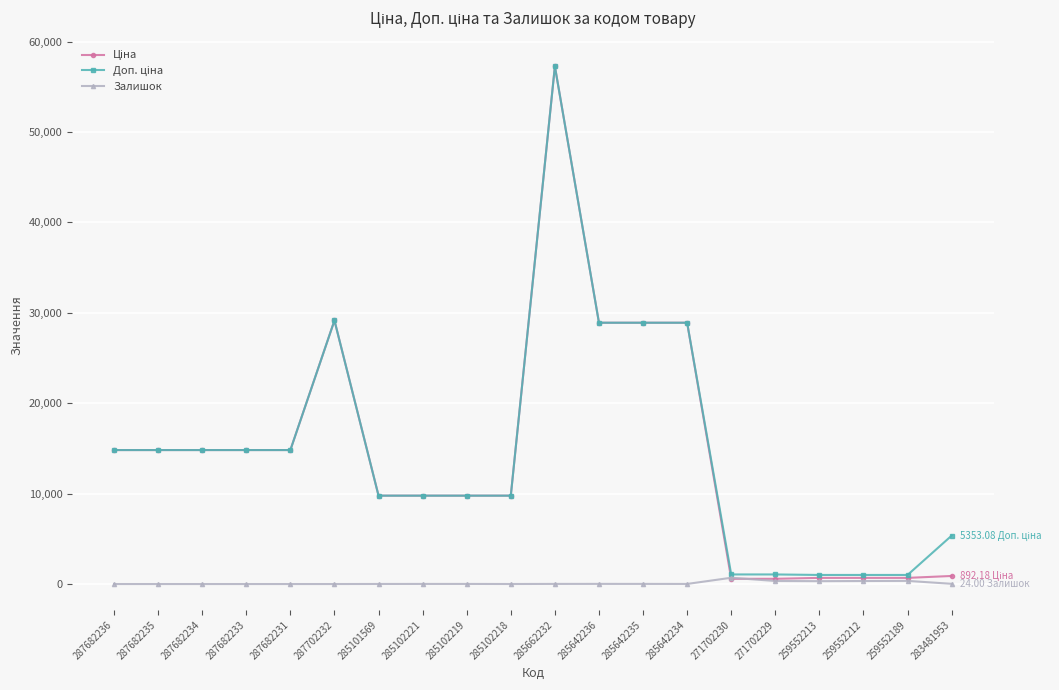

True or false: Залишок has more than 0 interior local peaks.

True